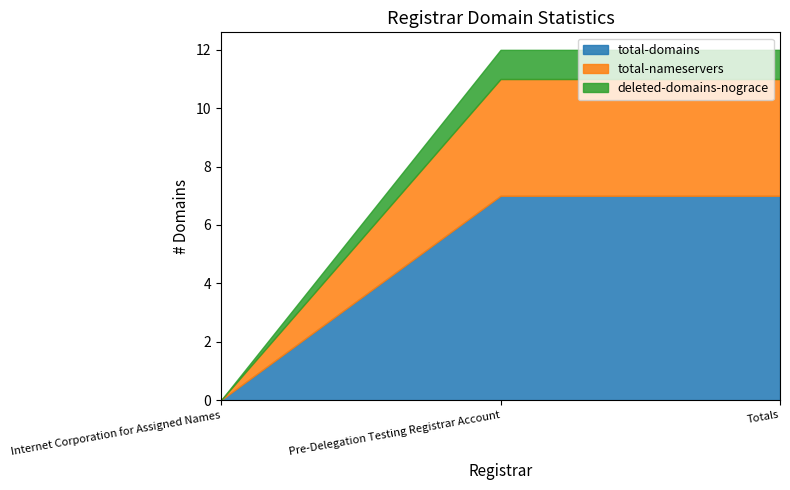

What is the label of the 3rd point from the left?

Totals